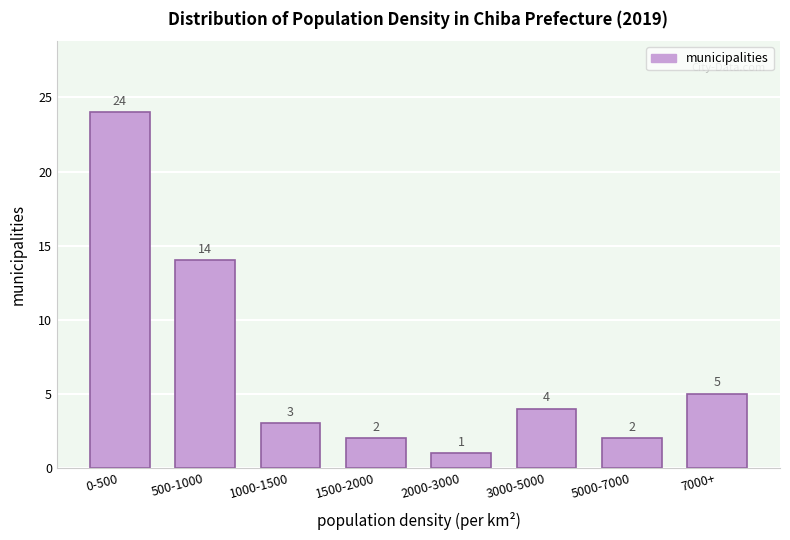

Reading right to left, extract all data points from this chart.

5	2	4	1	2	3	14	24